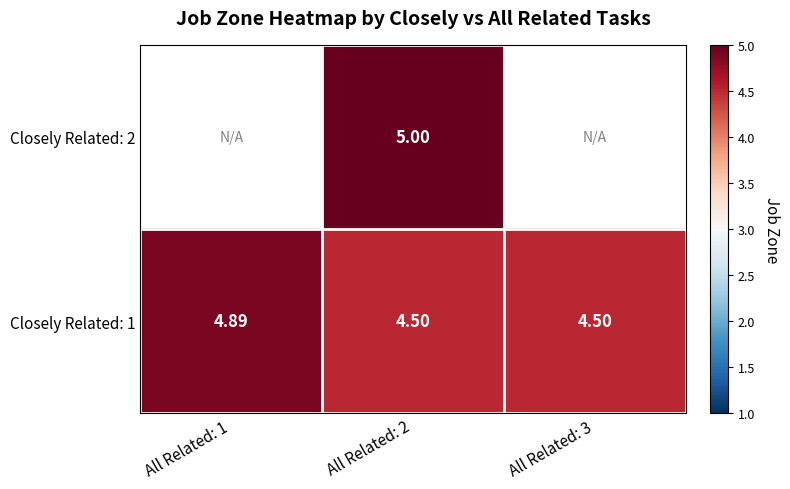

What is the greatest value displayed?

5.0